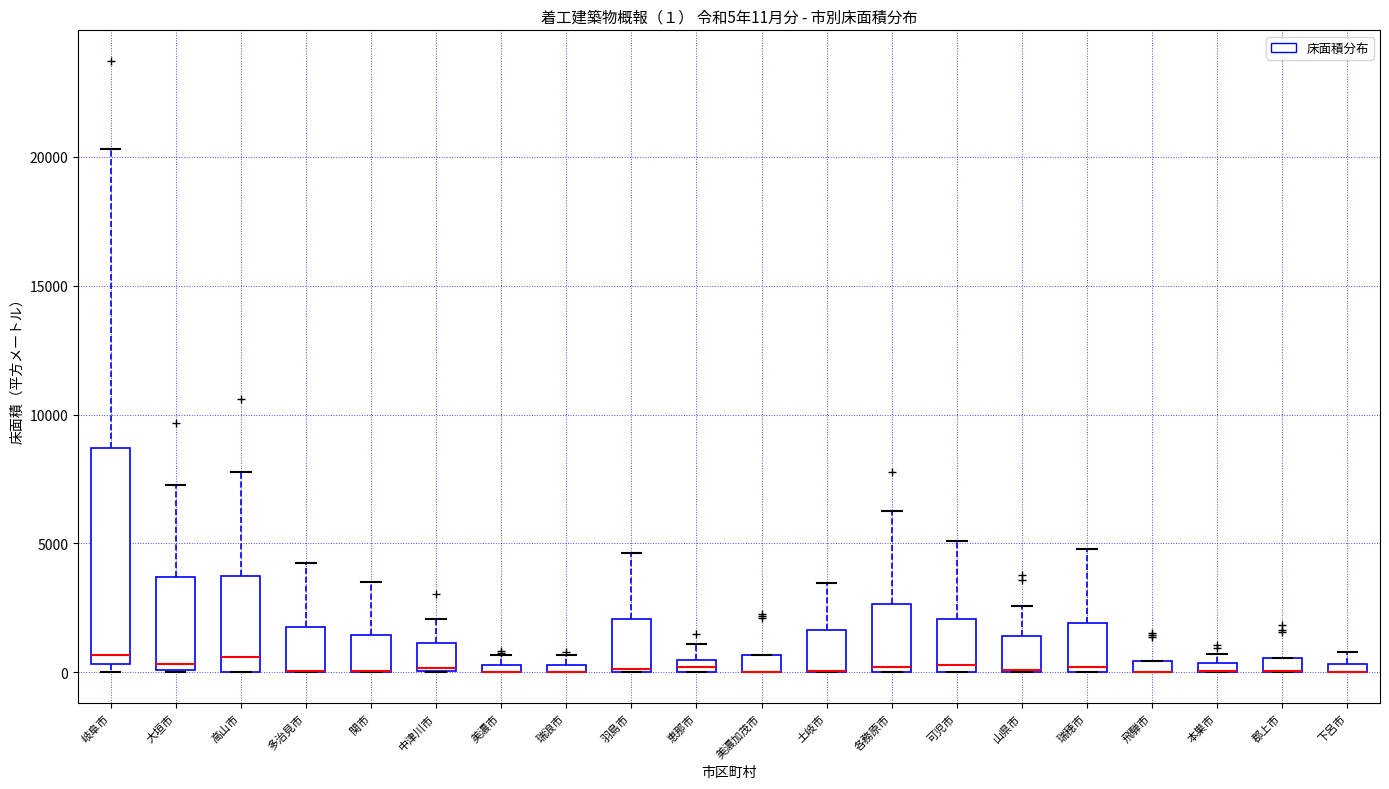

Comparing the boxes themselves (not the whiskers), which one is the tallest?

岐阜市